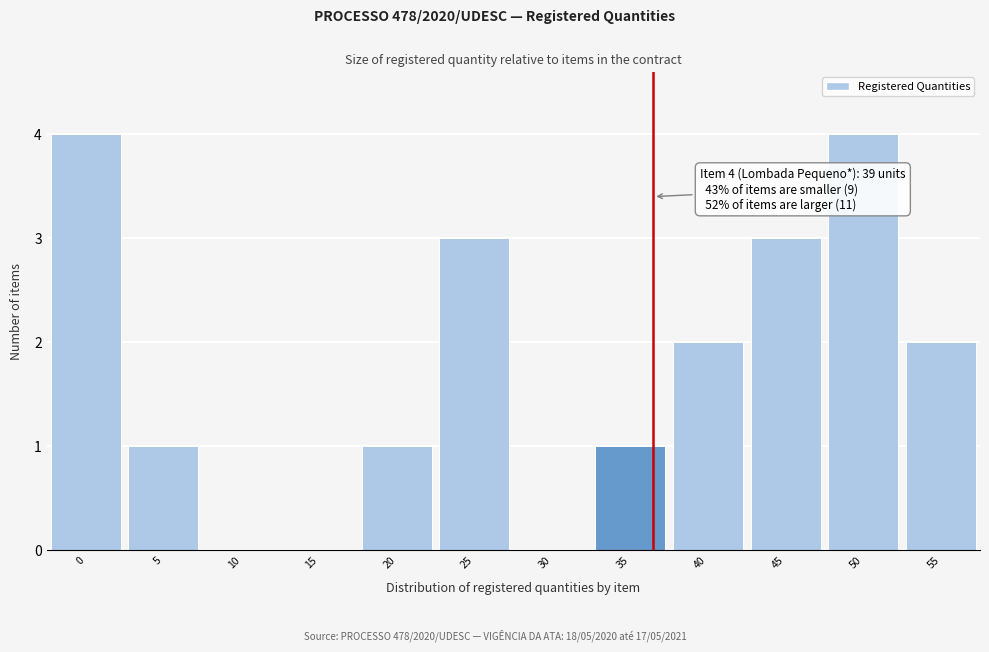

Reading right to left, transcribe all the data shown in this chart.

55=2	50=4	45=3	40=2	35=1	30=0	25=3	20=1	15=0	10=0	5=1	0=4